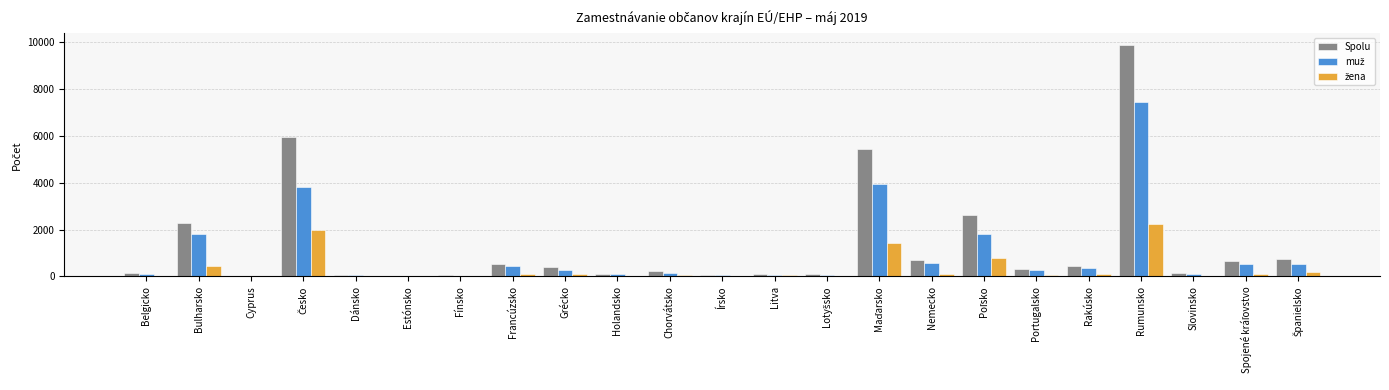

What is the maximum value shown in the chart?

9902